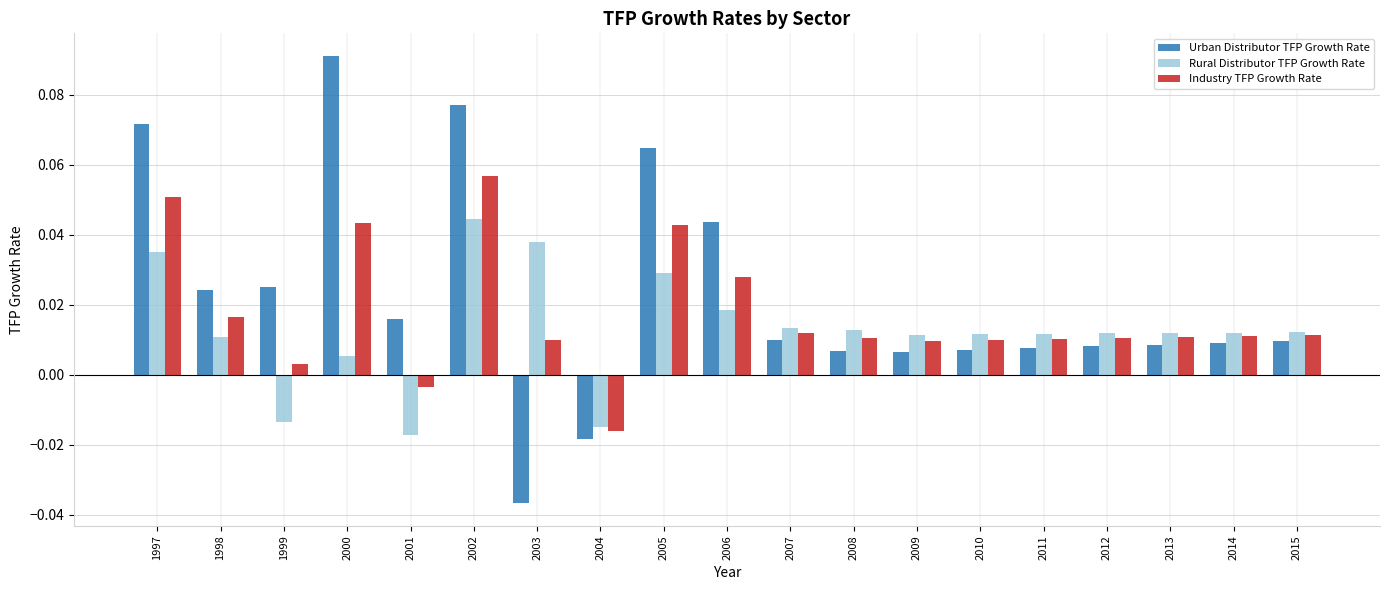

At how many categories does at least one series exceed 0?

18